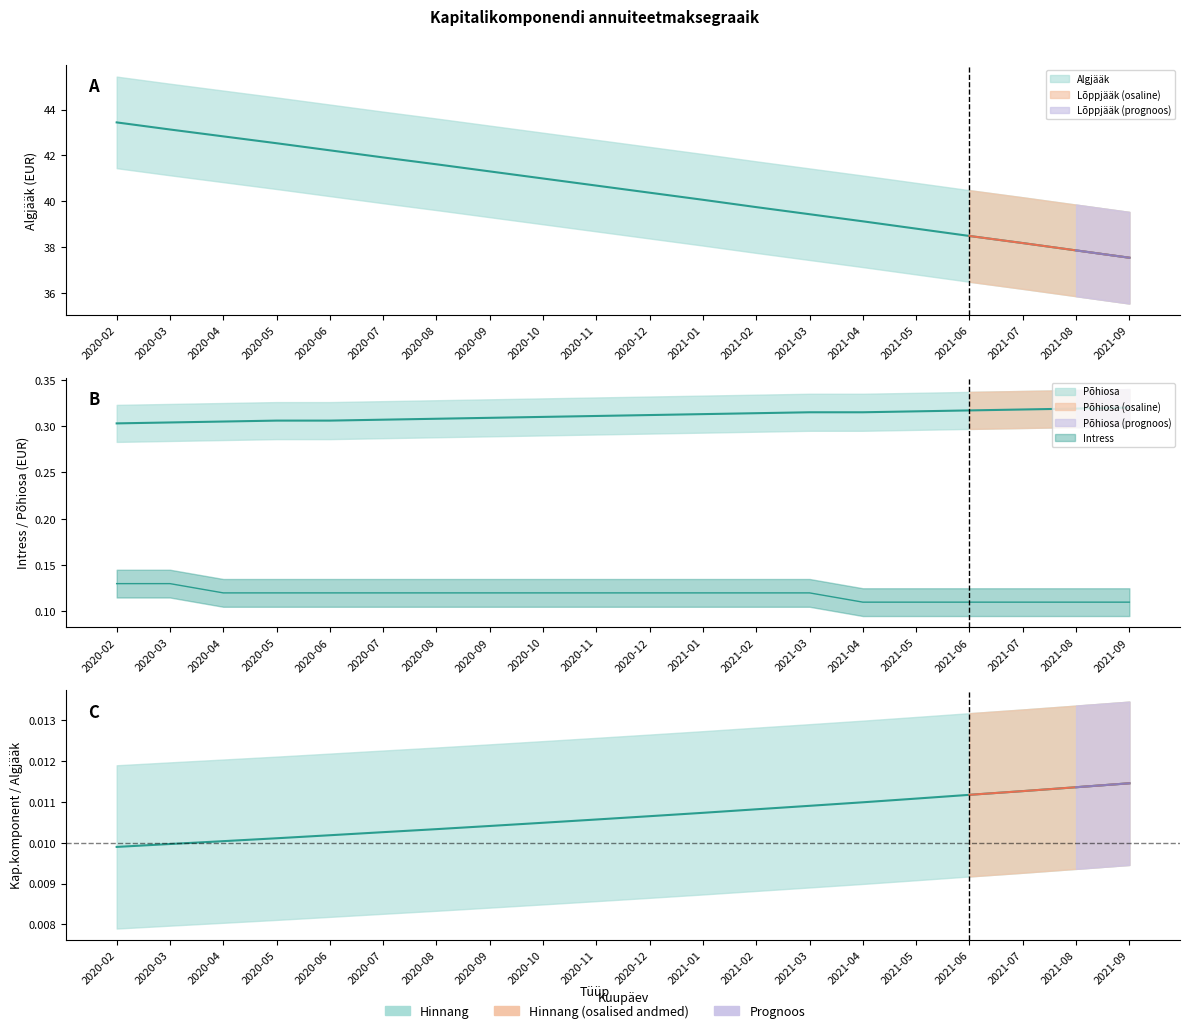

What is the minimum value for Põhiosa?

0.3